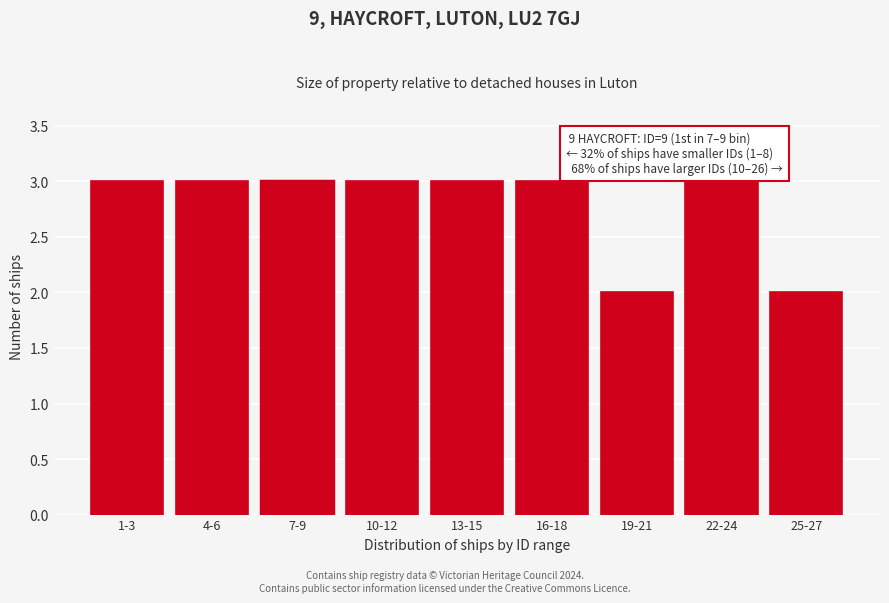

Reading right to left, extract all data points from this chart.

25-27=2	22-24=3	19-21=2	16-18=3	13-15=3	10-12=3	7-9=3	4-6=3	1-3=3